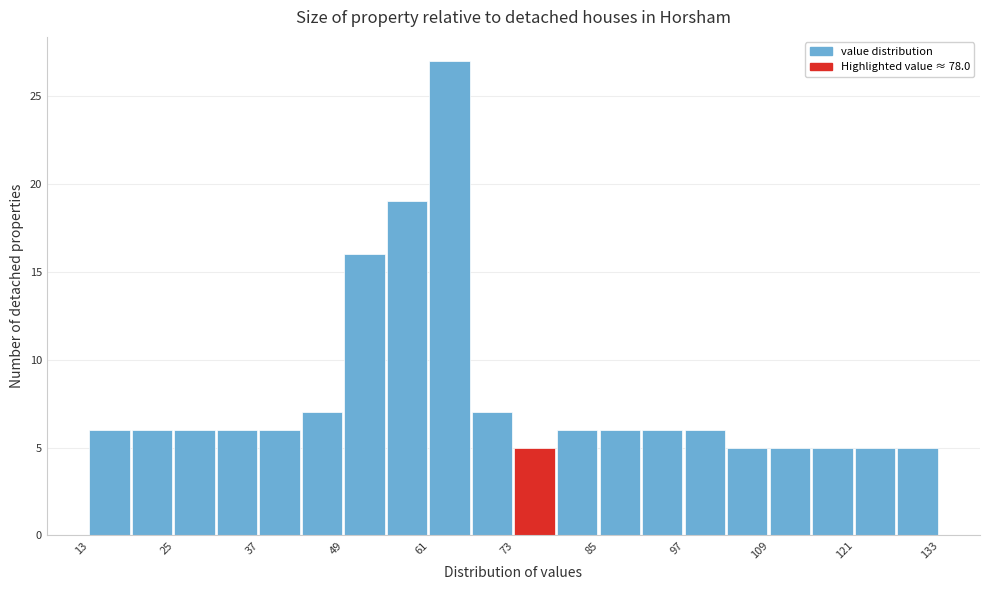

Read against the x-axis, roughly where is the centre of the tallest bar?

64